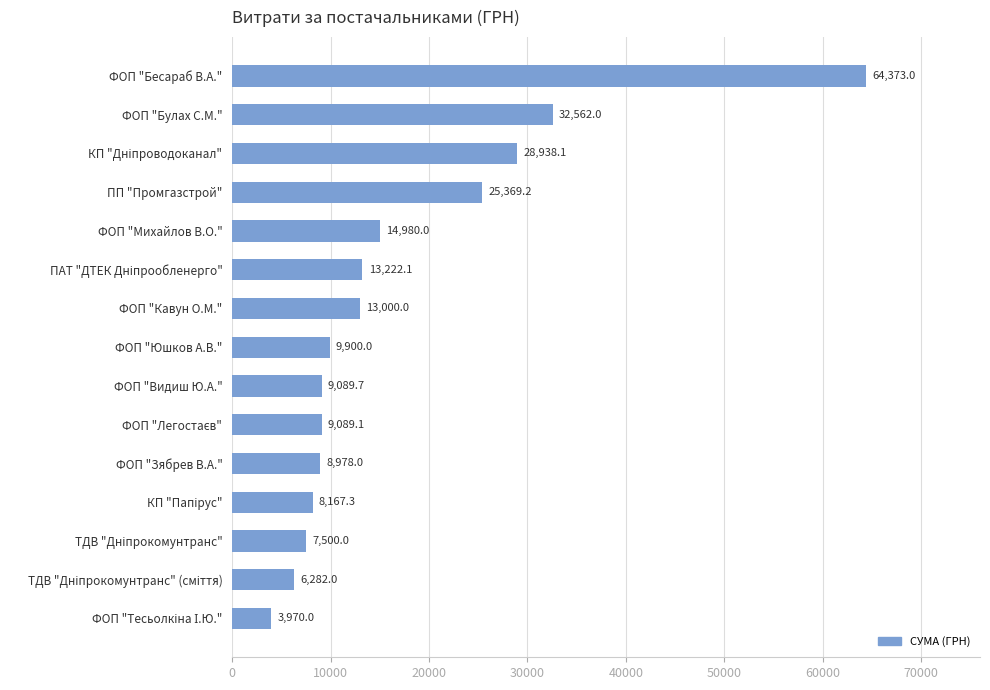

Approximately how many times larger is the value at ФОП "Видиш Ю.А." compared to ФОП "Михайлов В.О."?

0.6